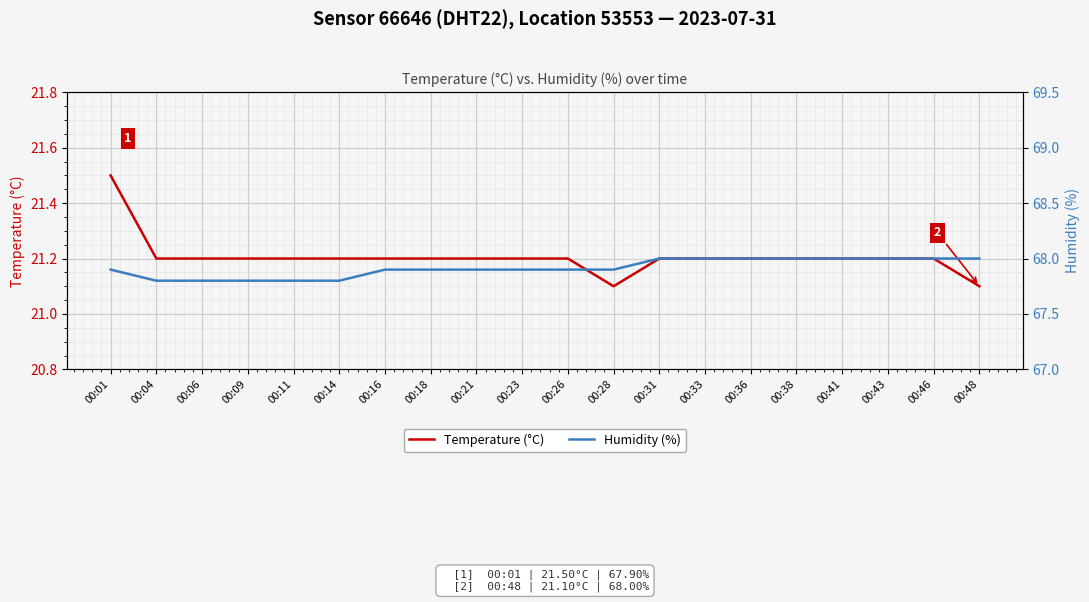

True or false: Temperature (°C) has more than 0 interior local peaks.

False